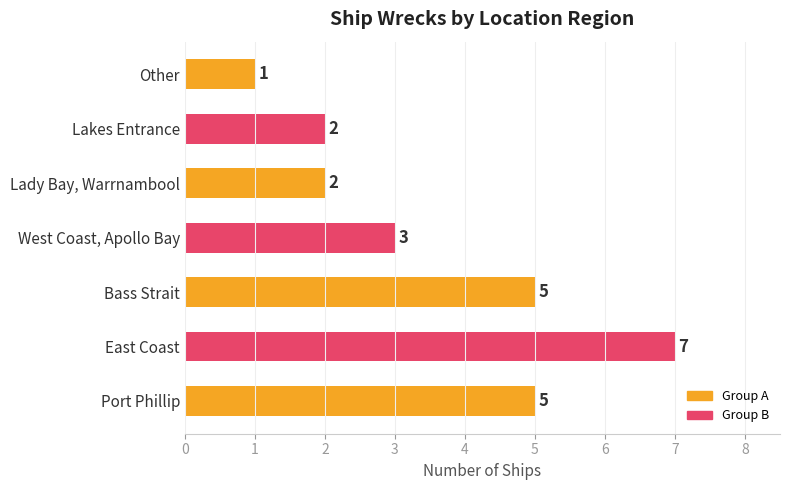

How many bars are there in total?

7